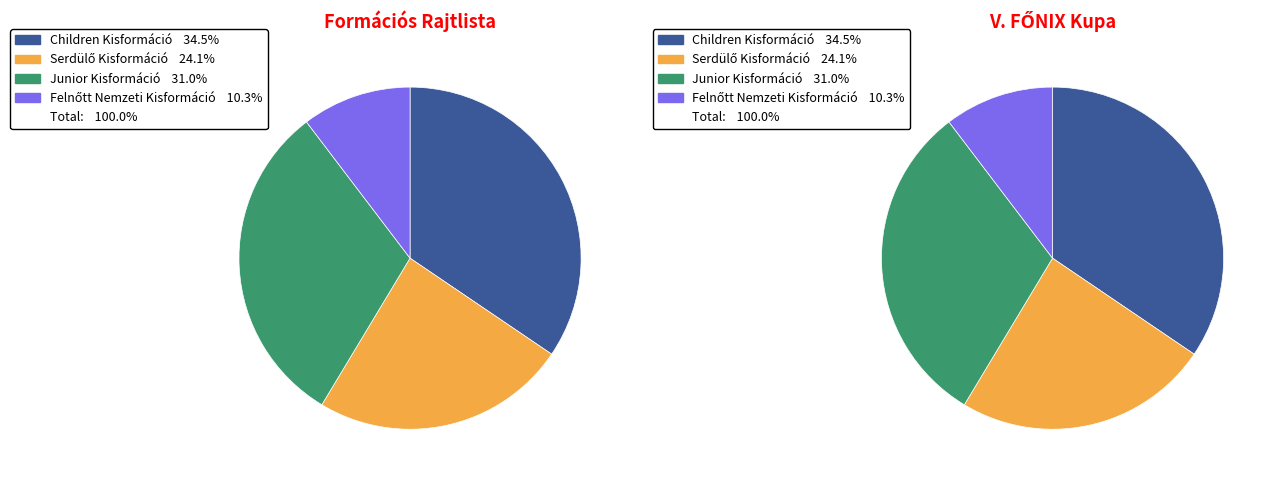

To the nearest percent, what is the combined percentage of Children Kisformáció and Junior Kisformáció?

66%